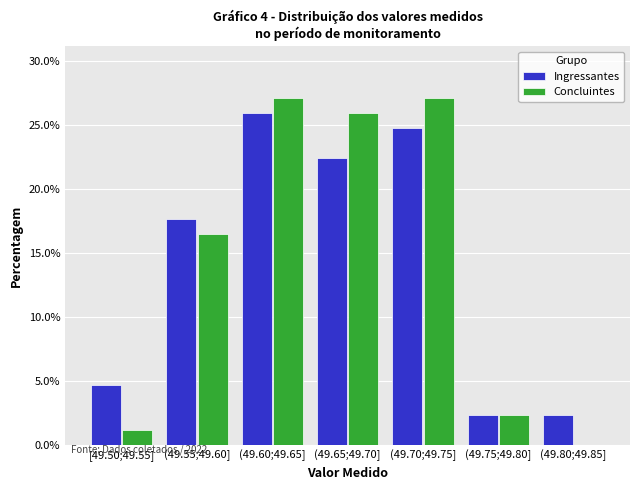

Reading right to left, what are all the values shown in this chart?

Ingressantes: (49.80;49.85]=2.4	(49.75;49.80]=2.4	(49.70;49.75]=24.7	(49.65;49.70]=22.4	(49.60;49.65]=25.9	(49.55;49.60]=17.6	[49.50;49.55]=4.7
Concluintes: (49.80;49.85]=0.0	(49.75;49.80]=2.4	(49.70;49.75]=27.1	(49.65;49.70]=25.9	(49.60;49.65]=27.1	(49.55;49.60]=16.5	[49.50;49.55]=1.2